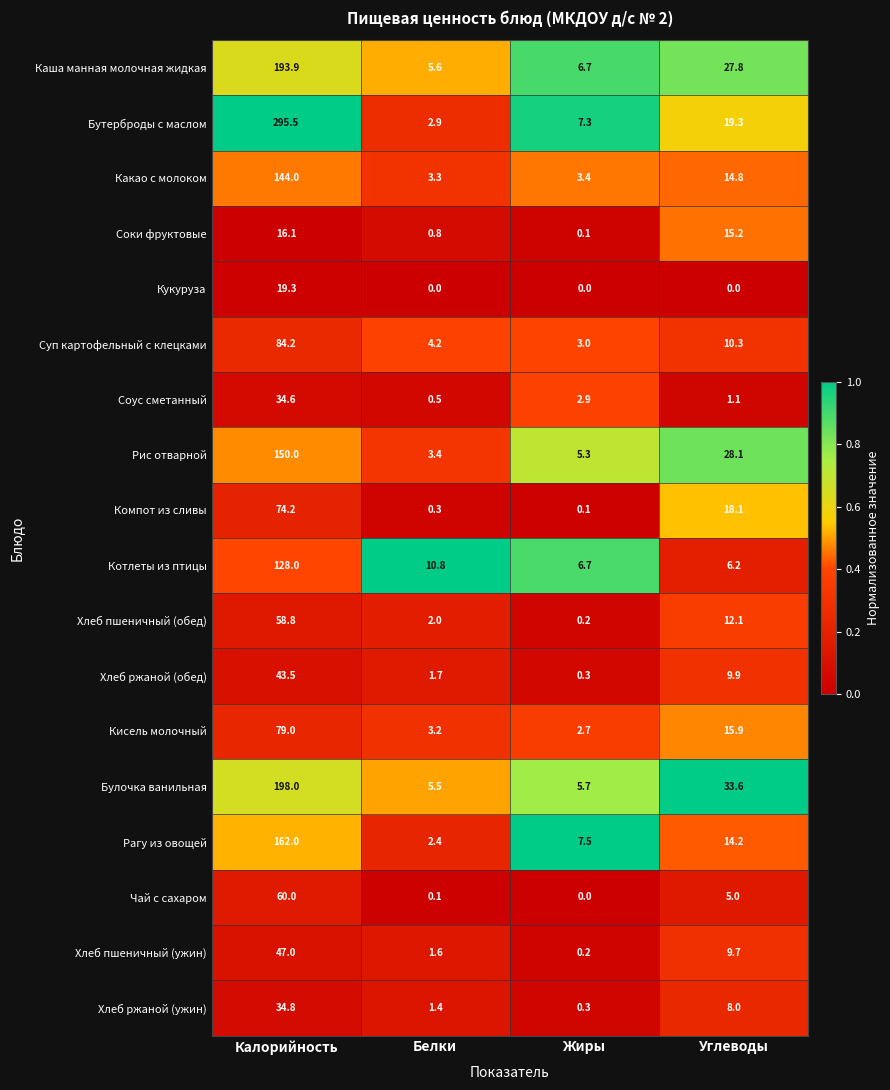

Which series changed the most between Калорийность and Жиры?

Бутерброды с маслом